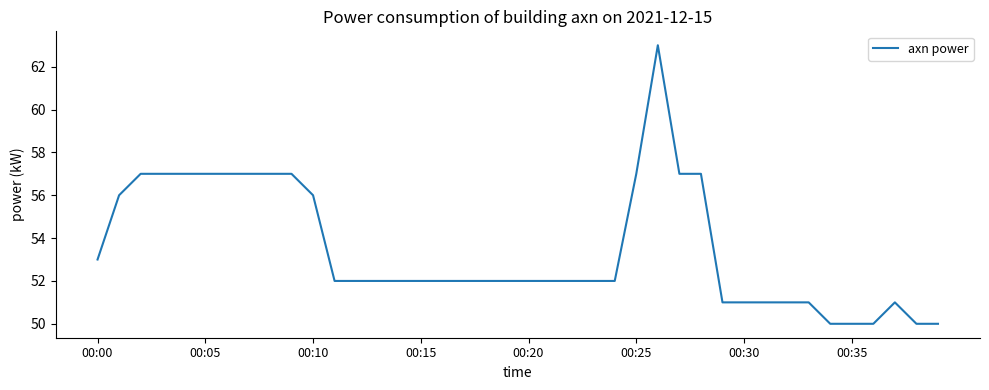

What is the difference between the maximum and minimum values?

13